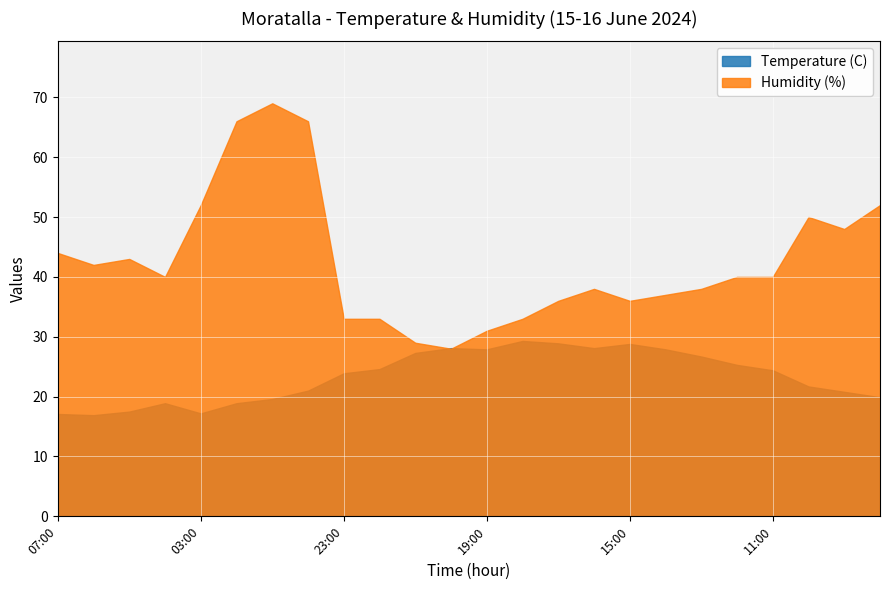

What position from the left is 06:00?

2